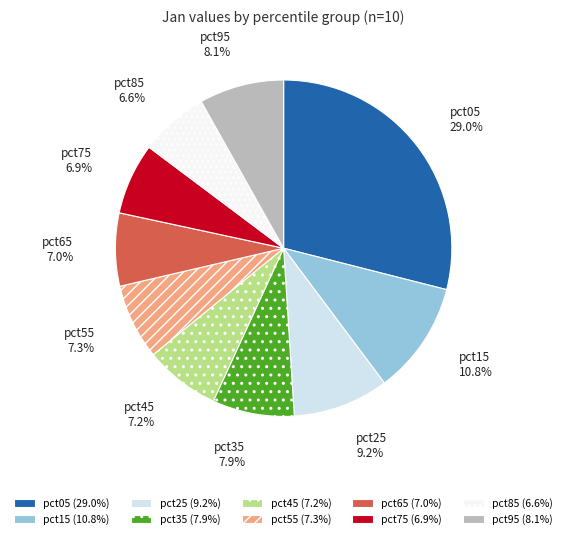

To the nearest percent, what is the difference between the pct95 and pct45 slice percentages?

1%